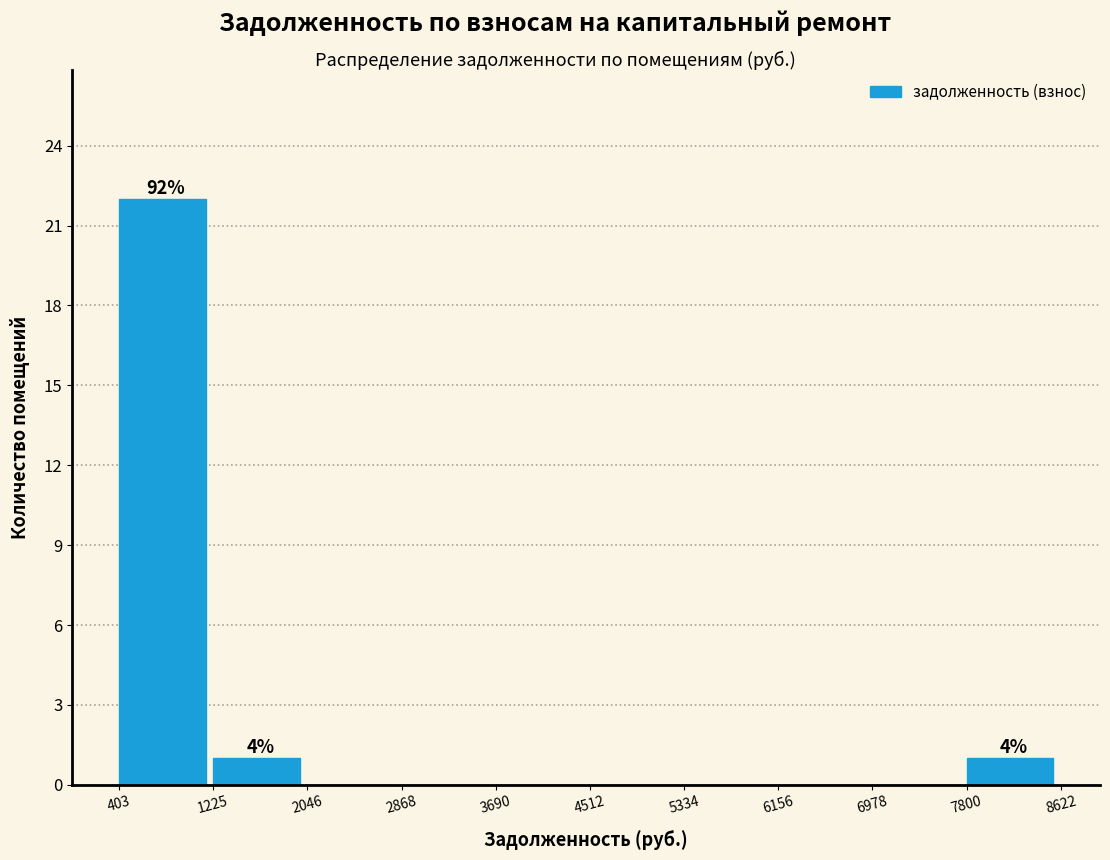

Over which range of the x-axis is the bar tallest?

403 to 1225